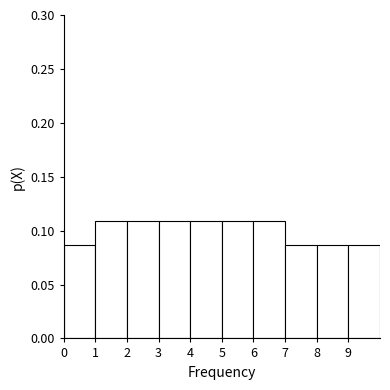

What is the height of the bar covering 3 to 4 on the x-axis? The values are not printed on the chart, so give them approximately, as read against the axis.

0.110